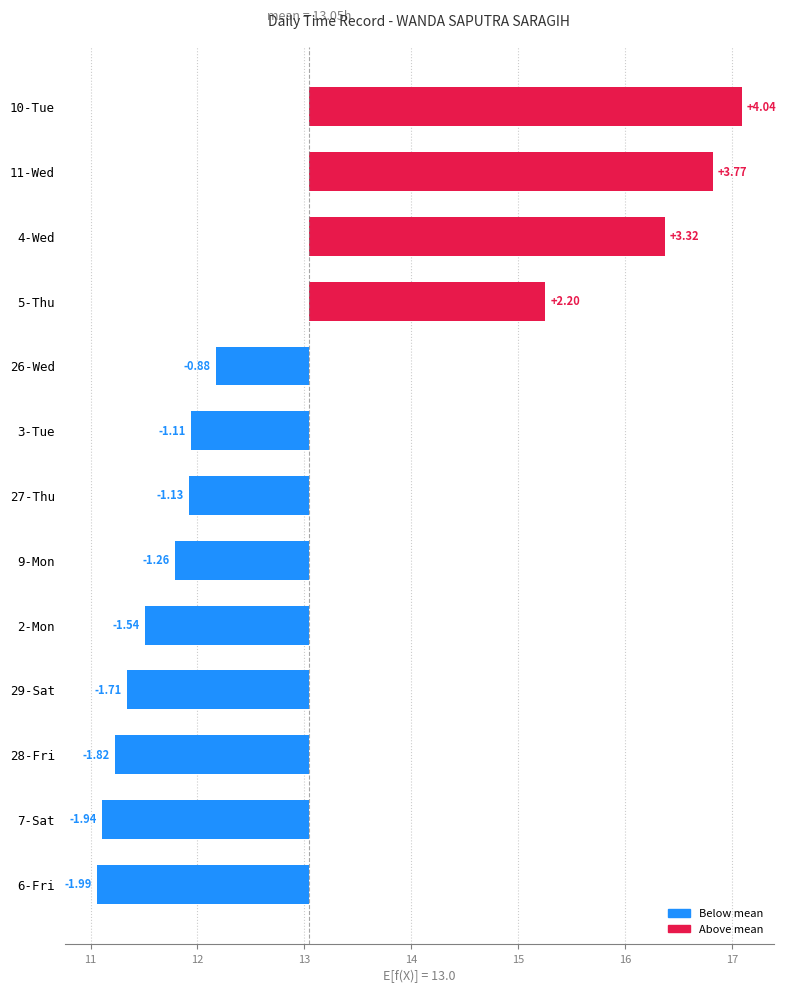

How many positive values are there?

4